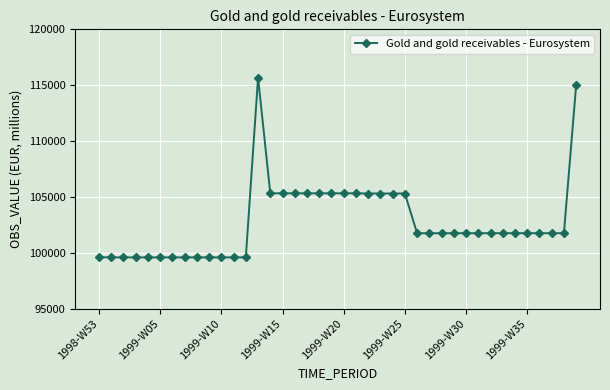

What is the difference between the second highest and second lowest values?

15399